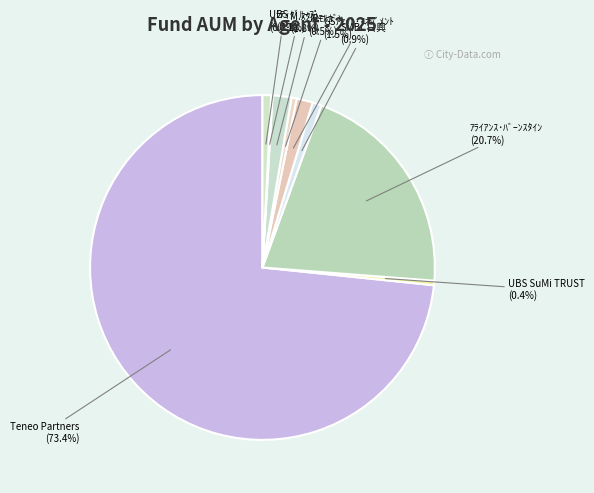

Is there a majority slice in this chart?

Yes